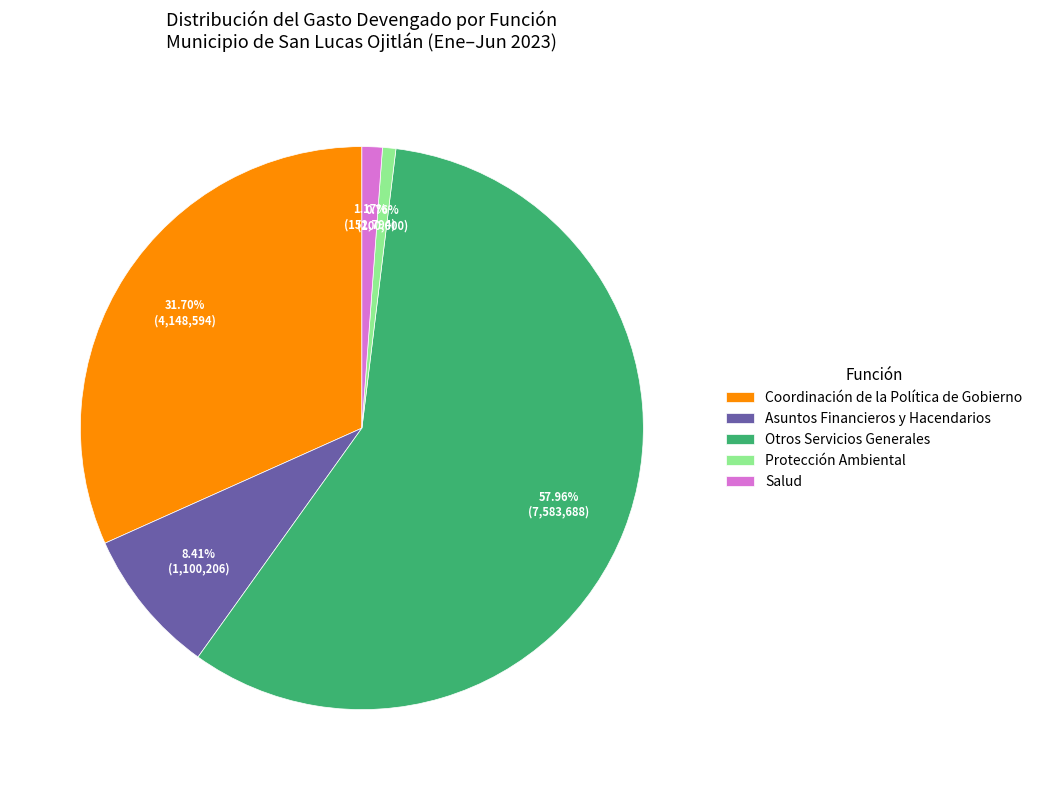

Does Otros Servicios Generales represent more than half of the total?

Yes